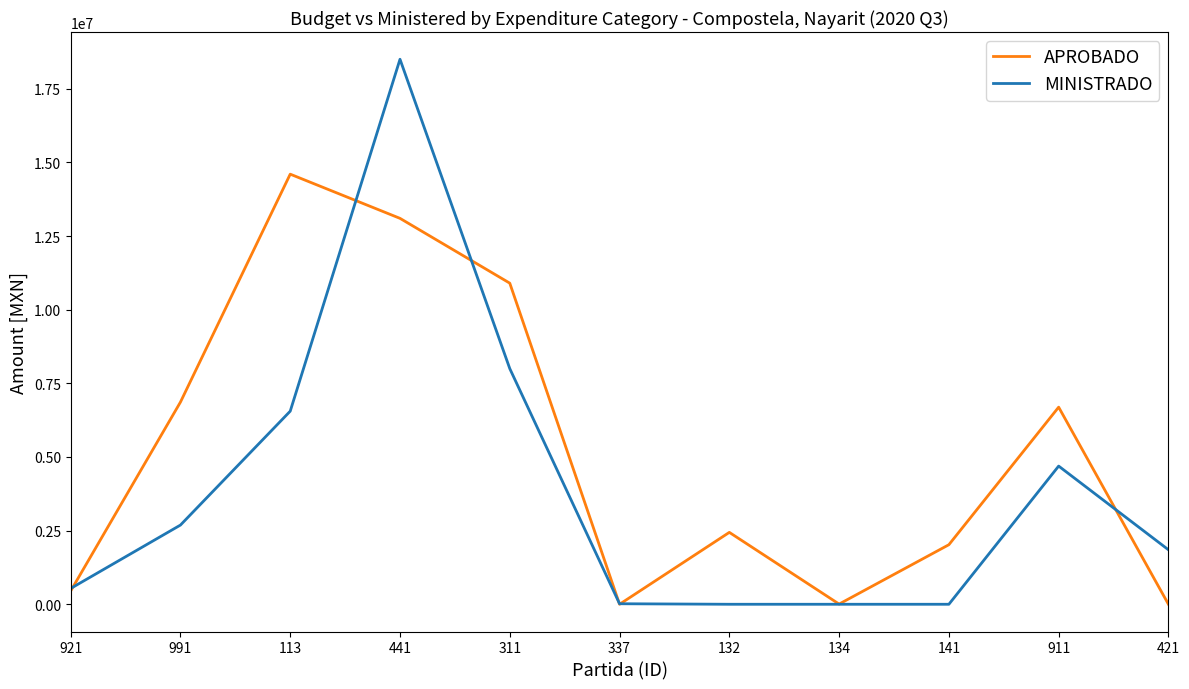

Does the chart display data point markers on the line(s)?

No